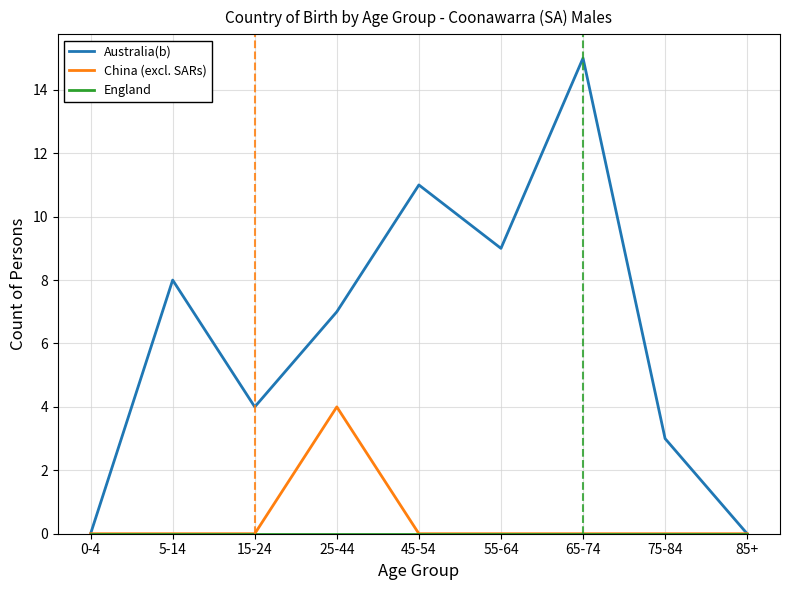

The Australia(b) series shows 0 at 85+. True or false?

True